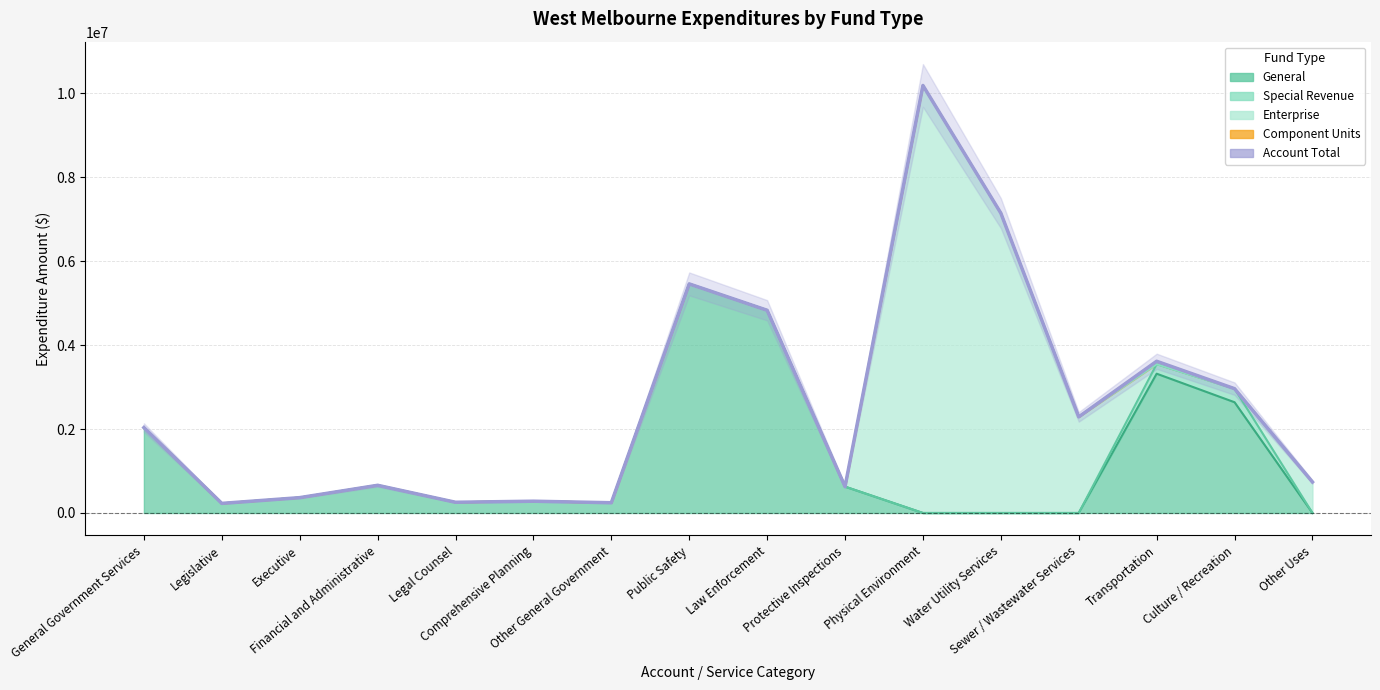

Reading left to right, extract all data points from this chart.

General Government Services=2035493	Legislative=228812	Executive=365995	Financial and Administrative=659571	Legal Counsel=255657	Comprehensive Planning=280888	Other General Government=244570	Public Safety=5458785	Law Enforcement=4830790	Protective Inspections=627995	Physical Environment=10186972	Water Utility Services=7144907	Sewer / Wastewater Services=2290173	Transportation=3615407	Culture / Recreation=2962062	Other Uses=738673